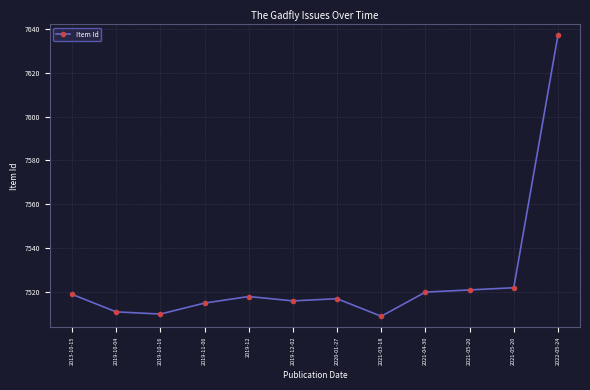

Count the number of data series in this chart.

1